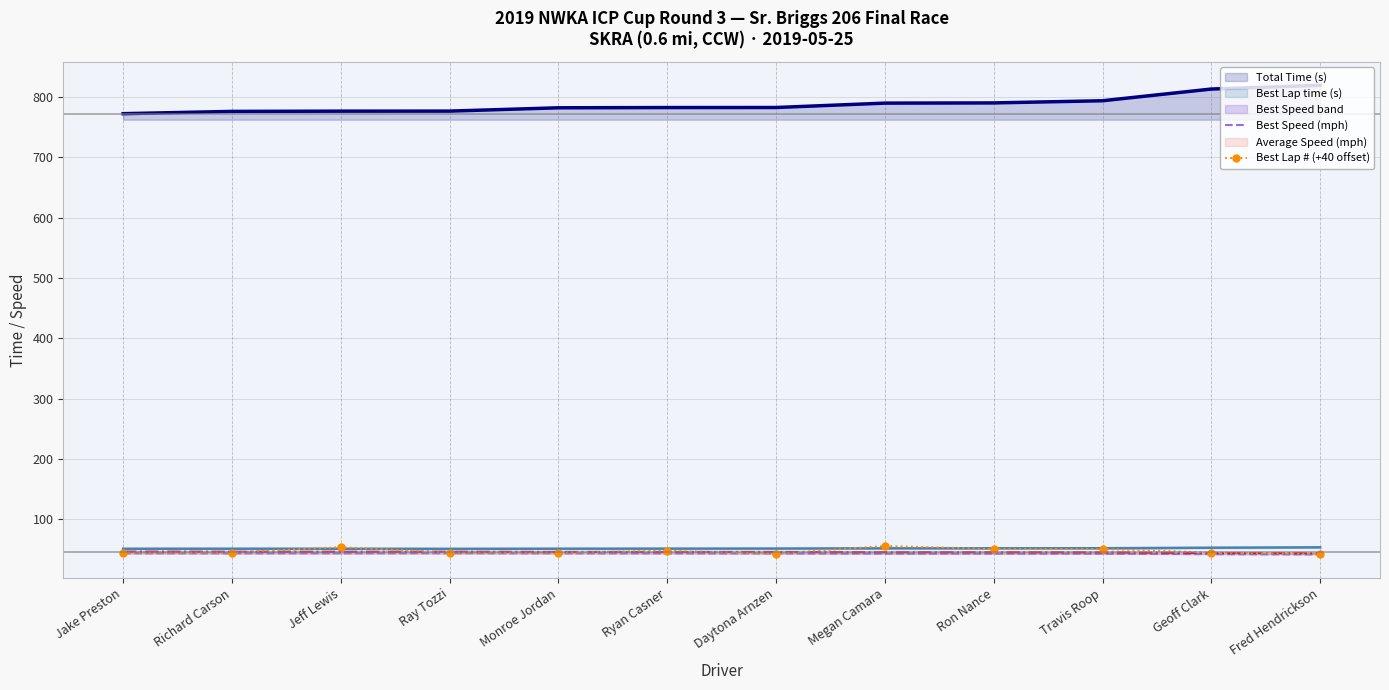

Reading left to right, extract all data points from this chart.

Total Time (s): Jake Preston=772.0	Richard Carson=775.8	Jeff Lewis=776.2	Ray Tozzi=776.3	Monroe Jordan=781.7	Ryan Casner=782.2	Daytona Arnzen=782.2	Megan Camara=789.5	Ron Nance=789.8	Travis Roop=793.4	Geoff Clark=812.8	Fred Hendrickson=819.0
Best Lap time (s): Jake Preston=51.3	Richard Carson=51.4	Jeff Lewis=51.4	Ray Tozzi=51.2	Monroe Jordan=51.4	Ryan Casner=51.5	Daytona Arnzen=51.7	Megan Camara=52.1	Ron Nance=52.1	Travis Roop=52.2	Geoff Clark=53.1	Fred Hendrickson=53.7
Best Speed (mph): Jake Preston=43.8	Richard Carson=43.8	Jeff Lewis=43.8	Ray Tozzi=43.9	Monroe Jordan=43.7	Ryan Casner=43.7	Daytona Arnzen=43.5	Megan Camara=43.2	Ron Nance=43.2	Travis Roop=43.1	Geoff Clark=42.4	Fred Hendrickson=41.9
Average Speed (mph): Jake Preston=46.6	Richard Carson=46.4	Jeff Lewis=46.4	Ray Tozzi=46.4	Monroe Jordan=46.1	Ryan Casner=46.0	Daytona Arnzen=46.0	Megan Camara=45.6	Ron Nance=45.6	Travis Roop=45.4	Geoff Clark=44.3	Fred Hendrickson=44.0
Best Lap # (+40 offset): Jake Preston=45.0	Richard Carson=45.0	Jeff Lewis=54.0	Ray Tozzi=45.0	Monroe Jordan=45.0	Ryan Casner=48.0	Daytona Arnzen=43.0	Megan Camara=56.0	Ron Nance=51.0	Travis Roop=51.0	Geoff Clark=45.0	Fred Hendrickson=43.0